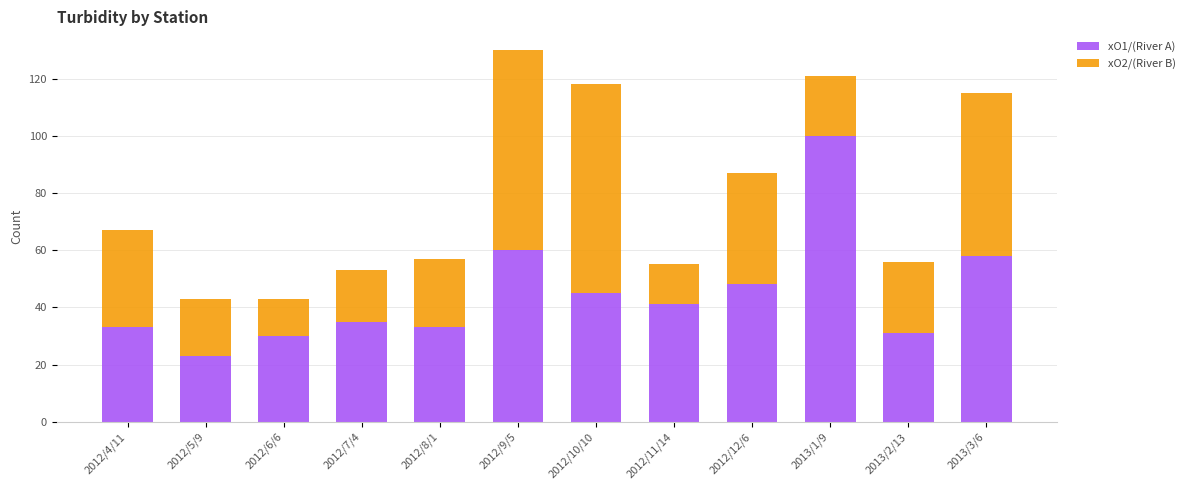

Reading left to right, transcribe the values for xO1/(River A).

33	23	30	35	33	60	45	41	48	100	31	58